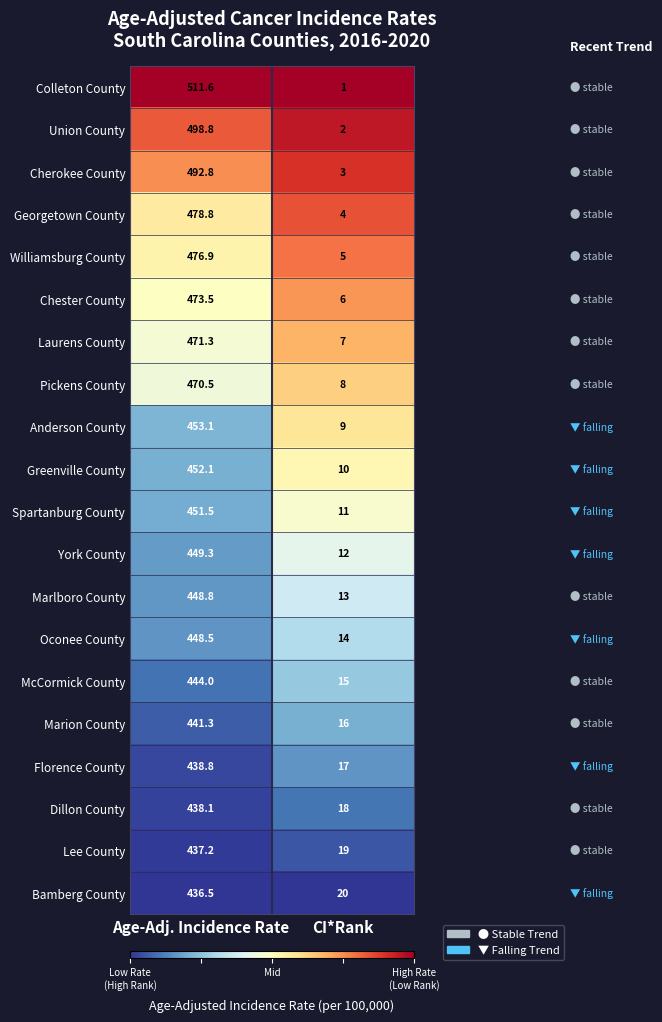

How many series are shown in this chart?

20